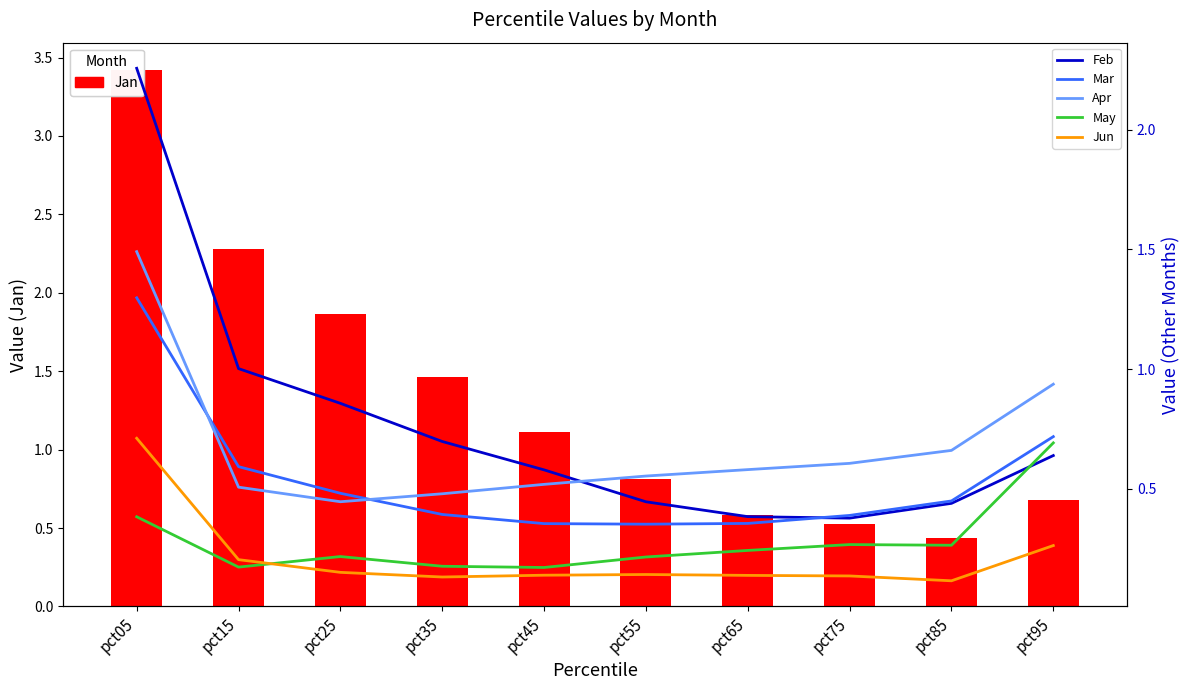

Reading left to right, list all the values displayed in this chart.

Jan: 3.4	2.3	1.9	1.5	1.1	0.8	0.6	0.5	0.4	0.7
Feb: 2.3	1.0	0.9	0.7	0.6	0.4	0.4	0.4	0.4	0.6
Mar: 1.3	0.6	0.5	0.4	0.4	0.4	0.4	0.4	0.4	0.7
Apr: 1.5	0.5	0.4	0.5	0.5	0.6	0.6	0.6	0.7	0.9
May: 0.4	0.2	0.2	0.2	0.2	0.2	0.2	0.3	0.3	0.7
Jun: 0.7	0.2	0.2	0.1	0.1	0.1	0.1	0.1	0.1	0.3